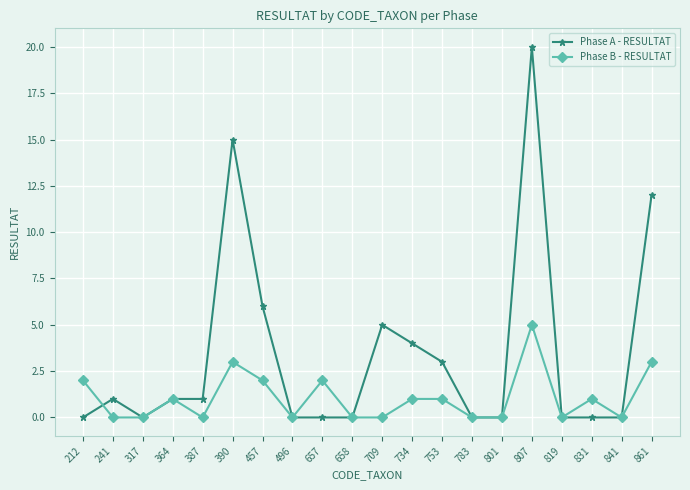

What is the difference between the Phase B - RESULTAT values at 657 and 841?

2